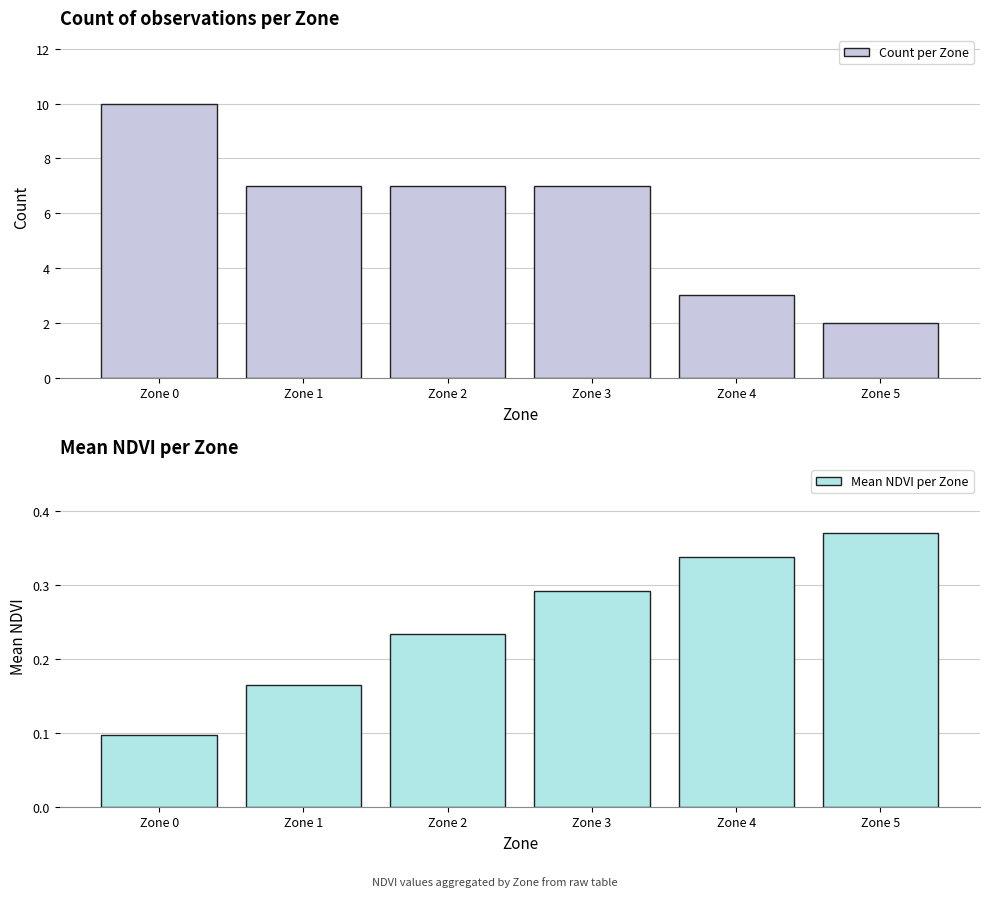

What is the total value across all series at Zone 0?

10.1